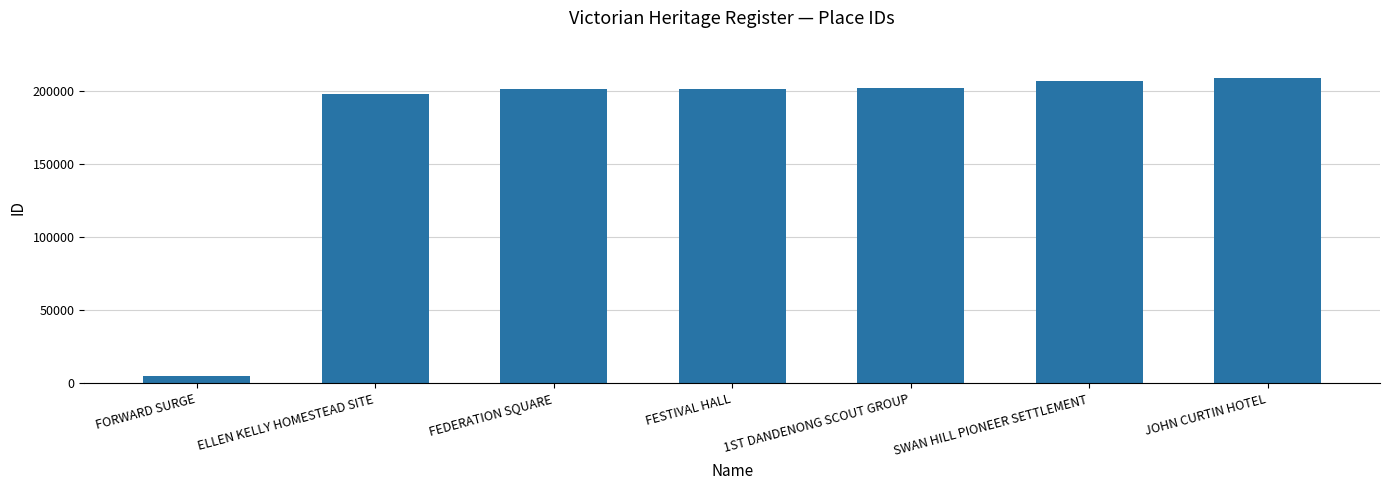

Between SWAN HILL PIONEER SETTLEMENT and FEDERATION SQUARE, which is larger?

SWAN HILL PIONEER SETTLEMENT